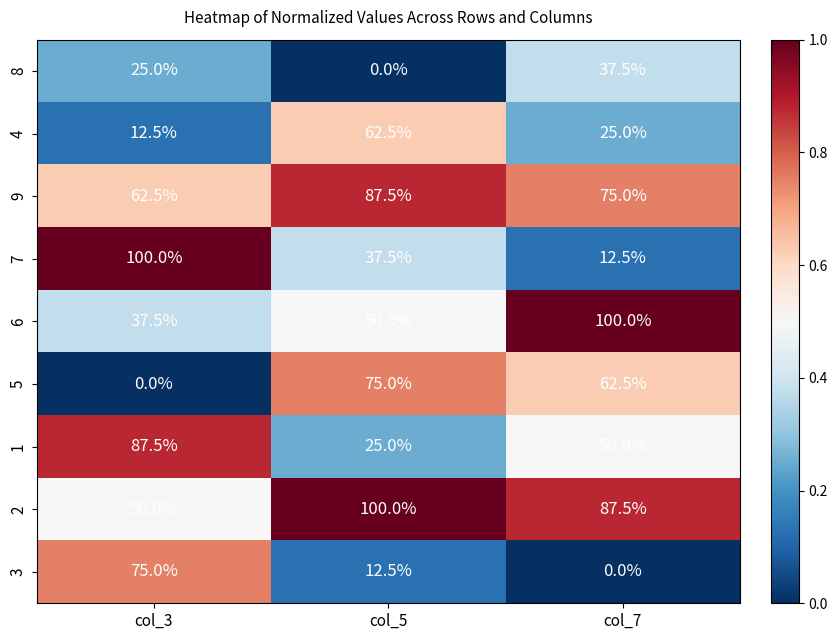

The value of 6 at col_5 is 50.0. True or false?

True